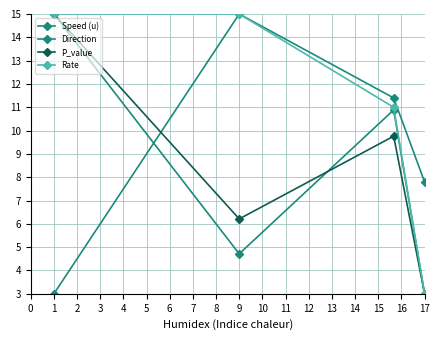

What is the difference between the maximum and minimum values in the Direction series?

12.0